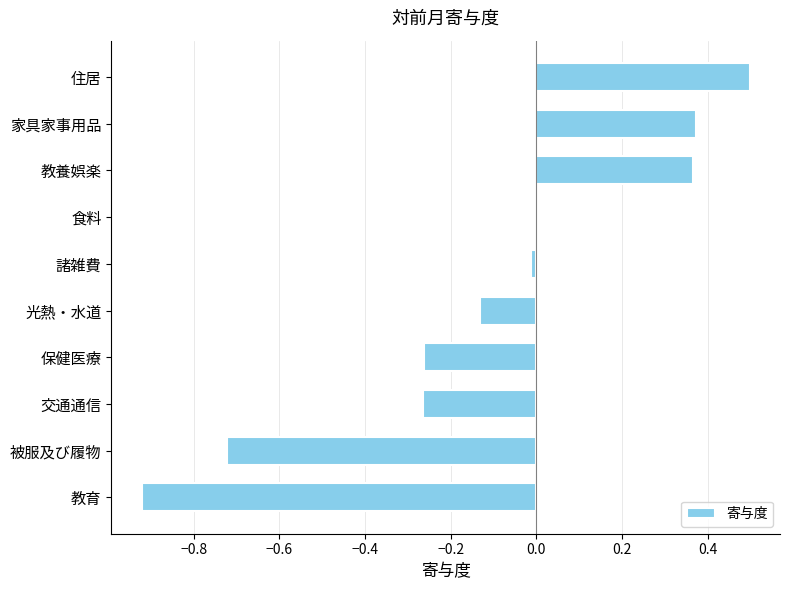

What is the change in value from 教育 to 家具家事用品?

+1.3